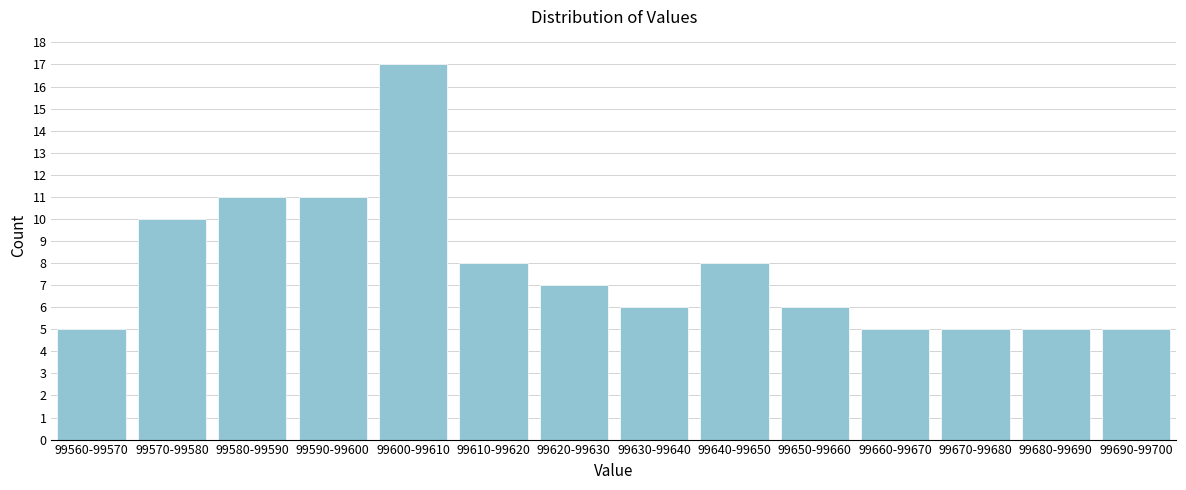

Reading right to left, extract all data points from this chart.

5	5	5	5	6	8	6	7	8	17	11	11	10	5